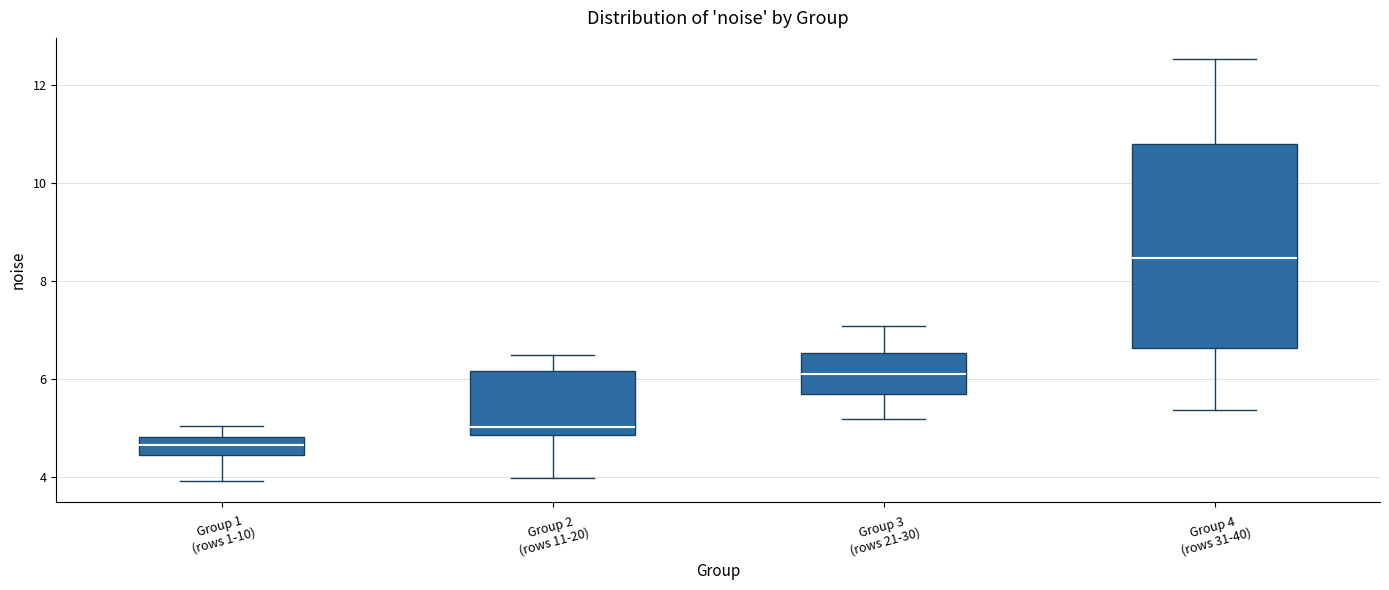

Which box's median line is the lowest?

Group 1 (rows 1-10)